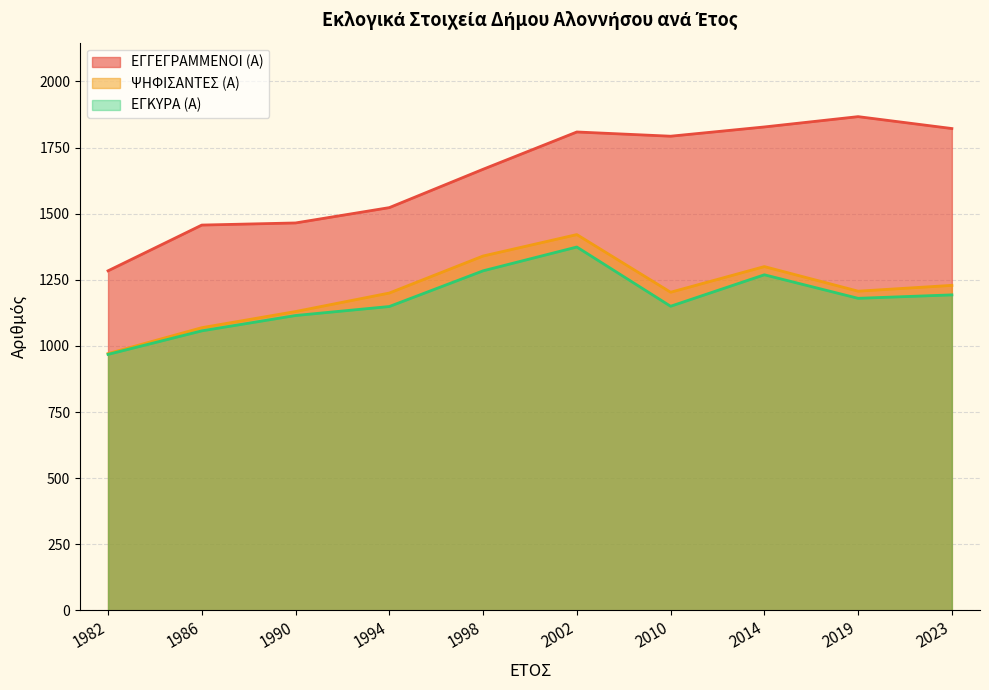

What are all the series names shown in the legend?

ΕΓΓΕΓΡΑΜΜΕΝΟΙ (Α), ΨΗΦΙΣΑΝΤΕΣ (Α), ΕΓΚΥΡΑ (Α)